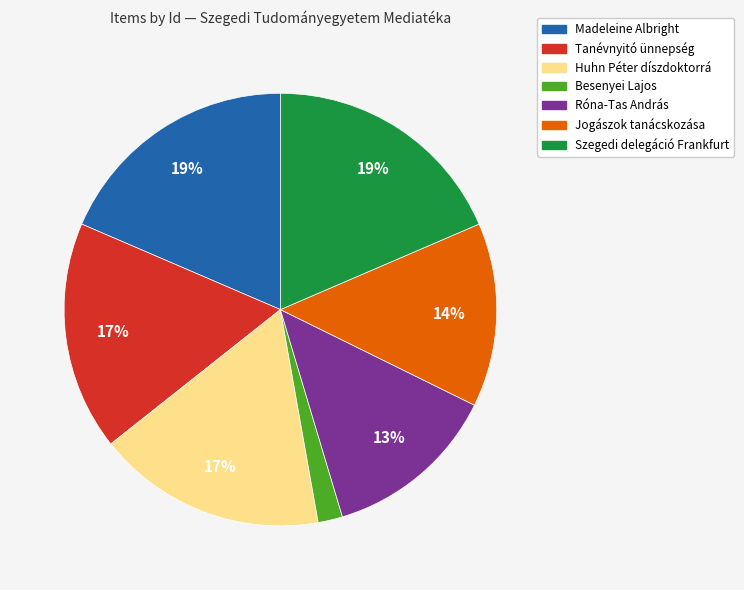

Which category has the smallest portion of the pie?

Besenyei Lajos